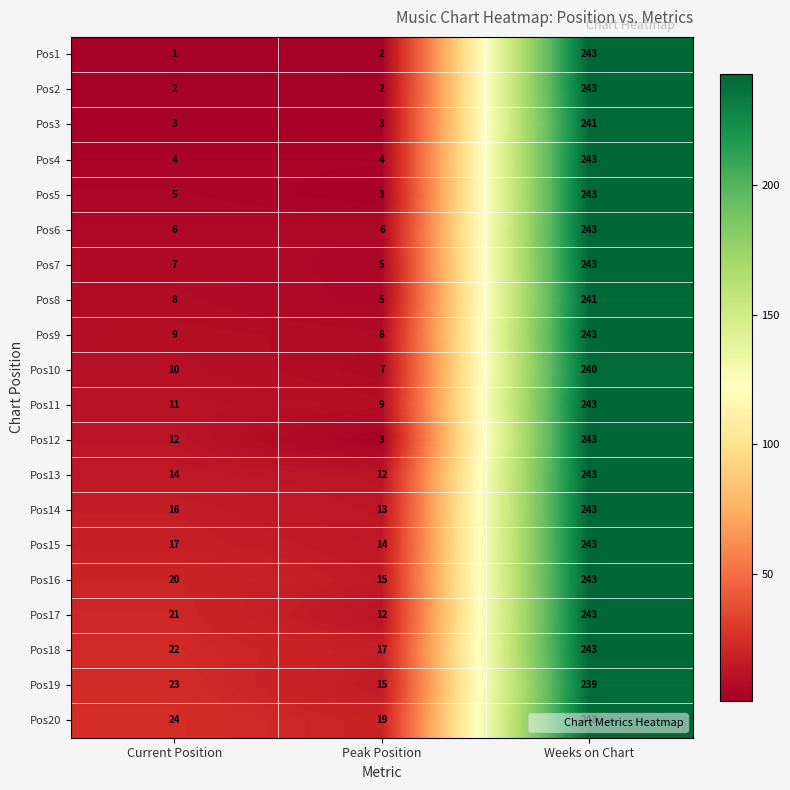

Is it true that Pos2 equals 243 at Weeks on Chart?

True